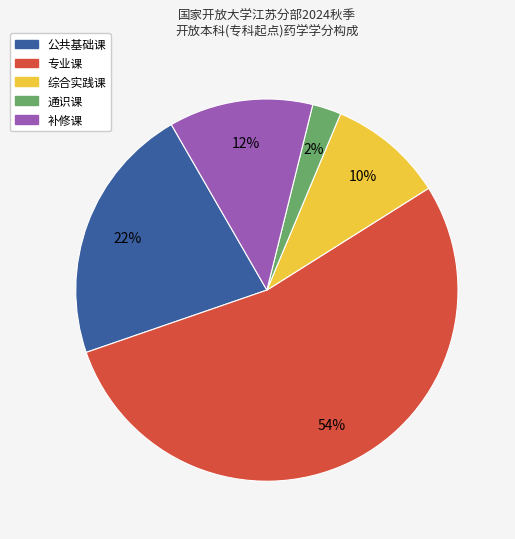

Is the sum of 公共基础课 and 通识课 greater than half?

No